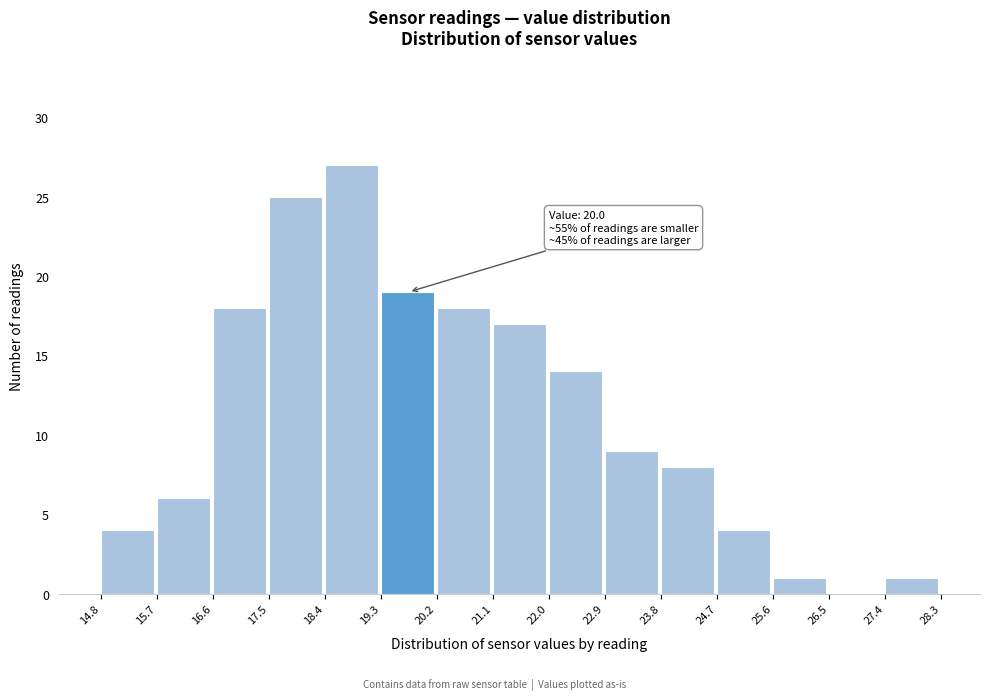

Over which range of the x-axis is the bar tallest?

18.4 to 19.3